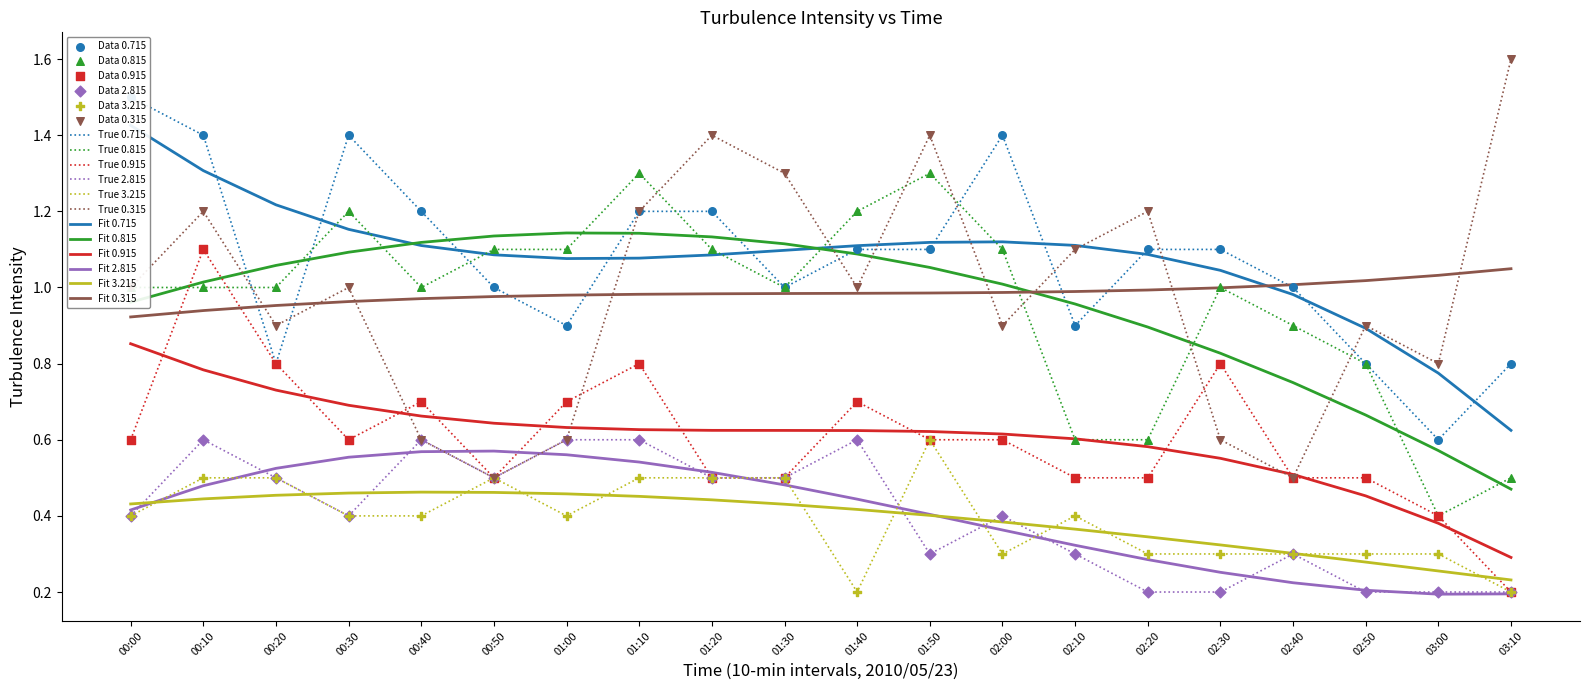

Which series reaches the minimum Y coordinate?

0.915